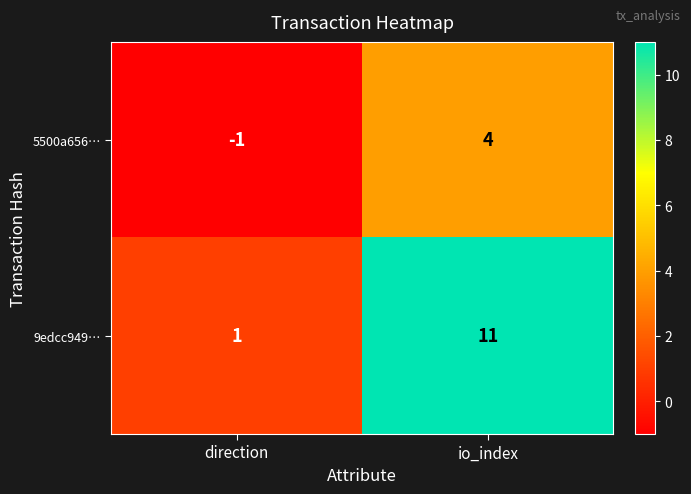

Rank the series by their average value, from highest to lowest.

9edcc949…, 5500a656…